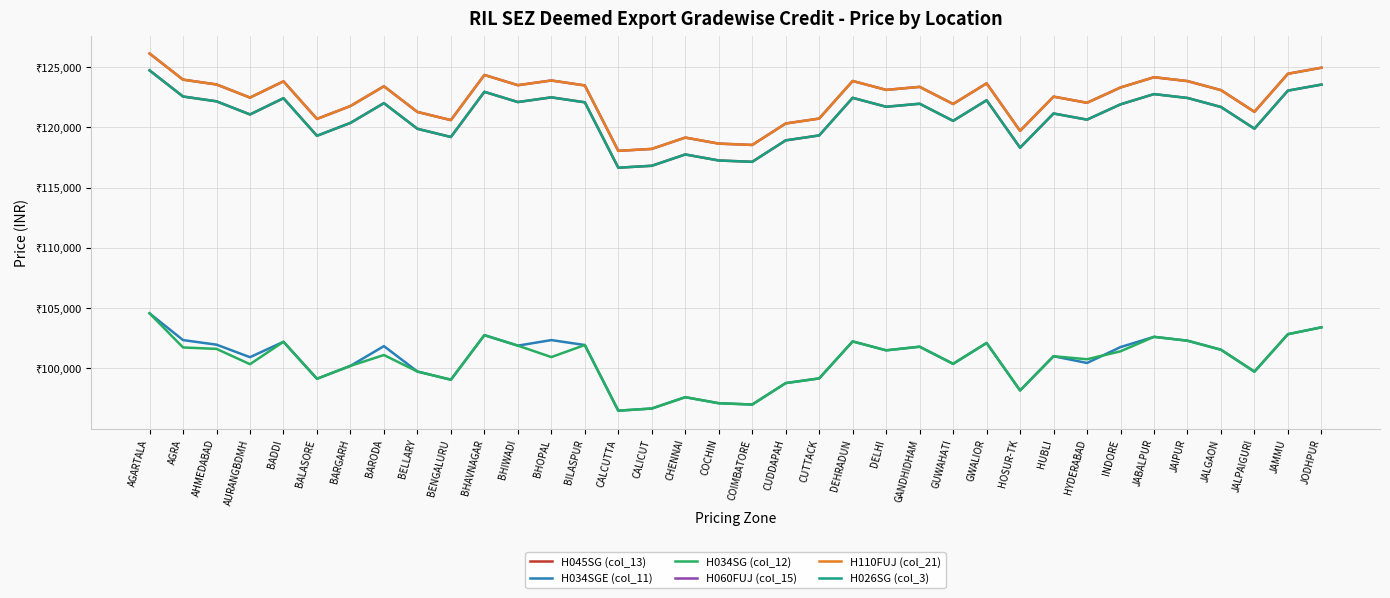

Does the chart display data point markers on the line(s)?

No